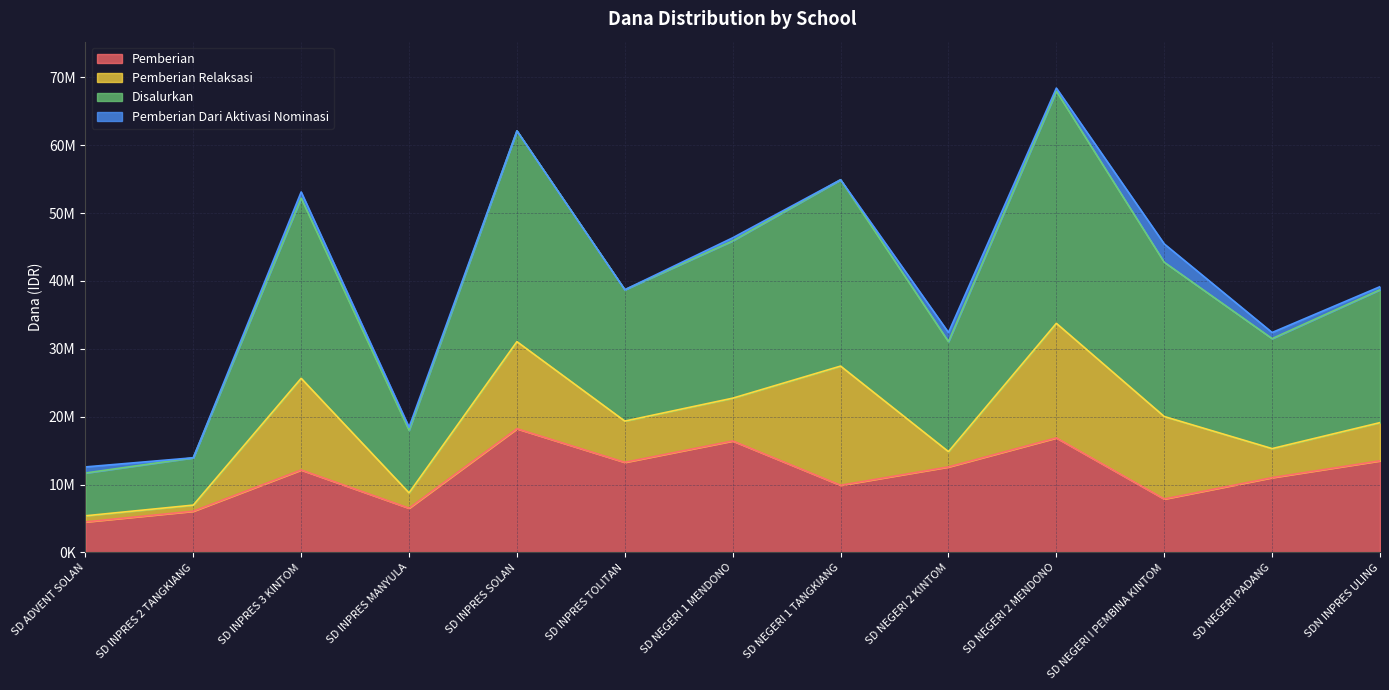

Does the chart display data point markers on the line(s)?

No